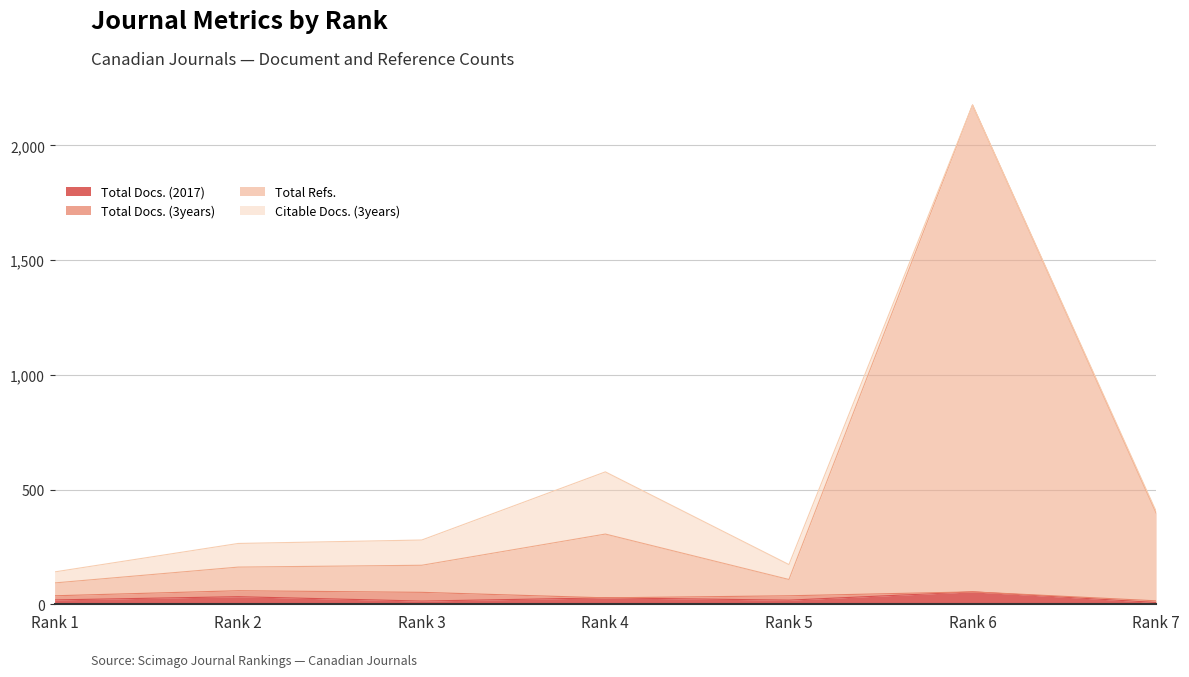

What is the spread (max minus min) of values at Rank 4?

278